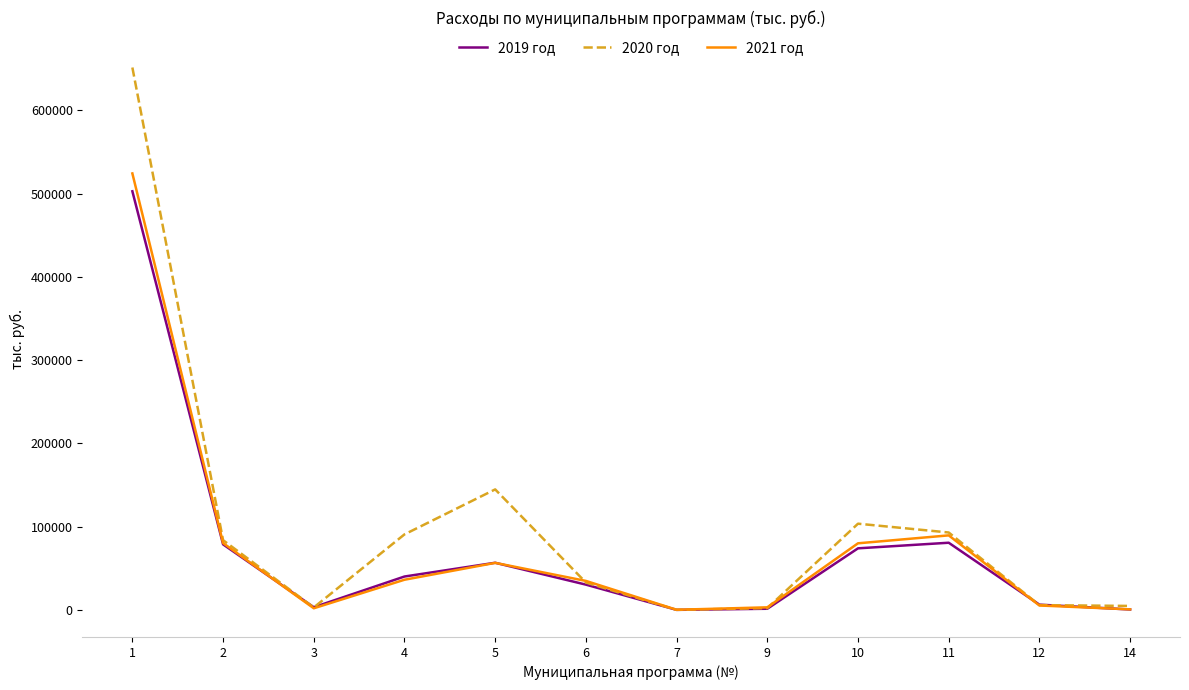

What is the total value across all series at 4?

167219.9